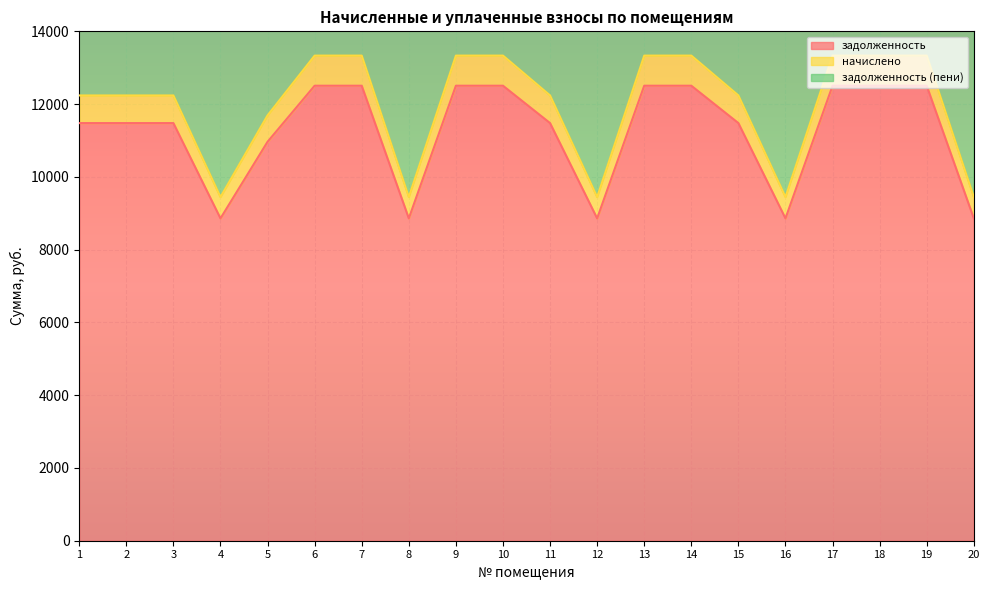

List the labels in order of начислено value, smallest first.

4, 8, 12, 16, 20, 5, 1, 2, 3, 11, 15, 6, 7, 9, 10, 13, 14, 17, 18, 19